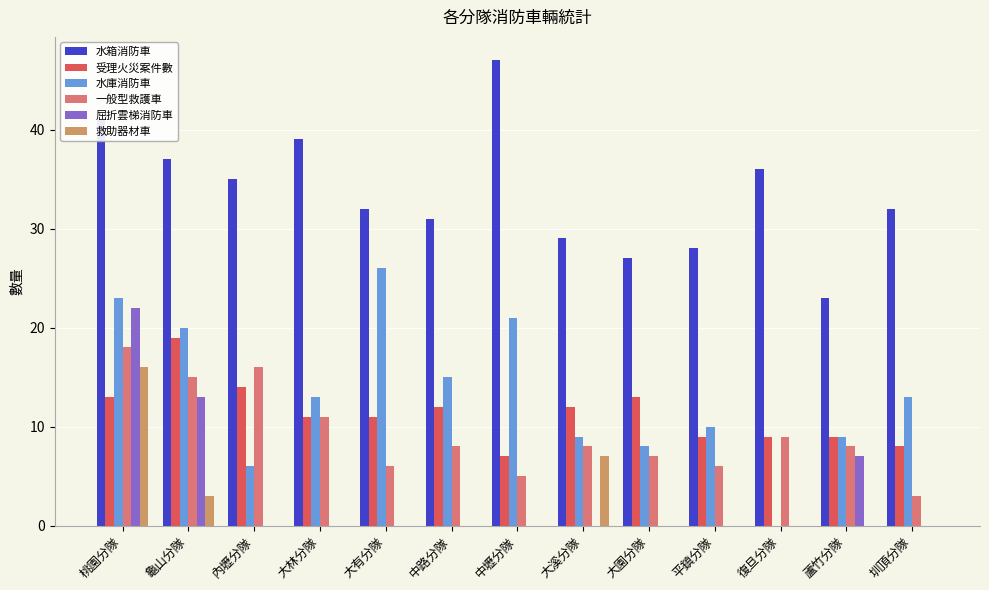

Reading left to right, extract all data points from this chart.

水箱消防車: 41	37	35	39	32	31	47	29	27	28	36	23	32
受理火災案件數: 13	19	14	11	11	12	7	12	13	9	9	9	8
水庫消防車: 23	20	6	13	26	15	21	9	8	10	0	9	13
一般型救護車: 18	15	16	11	6	8	5	8	7	6	9	8	3
屈折雲梯消防車: 22	13	0	0	0	0	0	0	0	0	0	7	0
救助器材車: 16	3	0	0	0	0	0	7	0	0	0	0	0